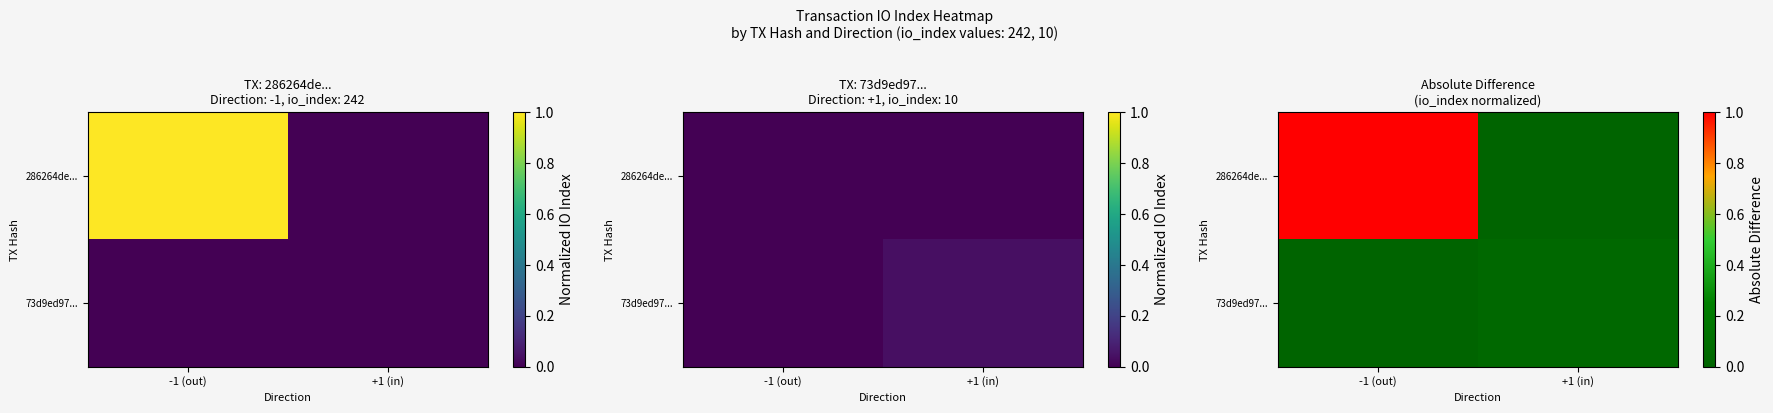

What is the difference between the 286264de... values at -1 (out) and +1 (in)?

1.0